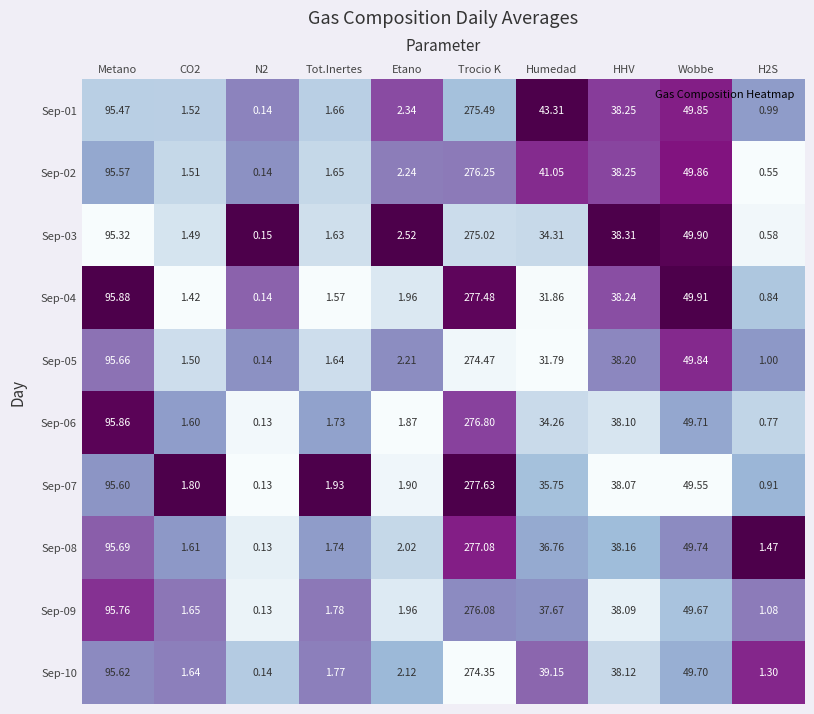

At which category is the sum across all series the highest?

Trocio K